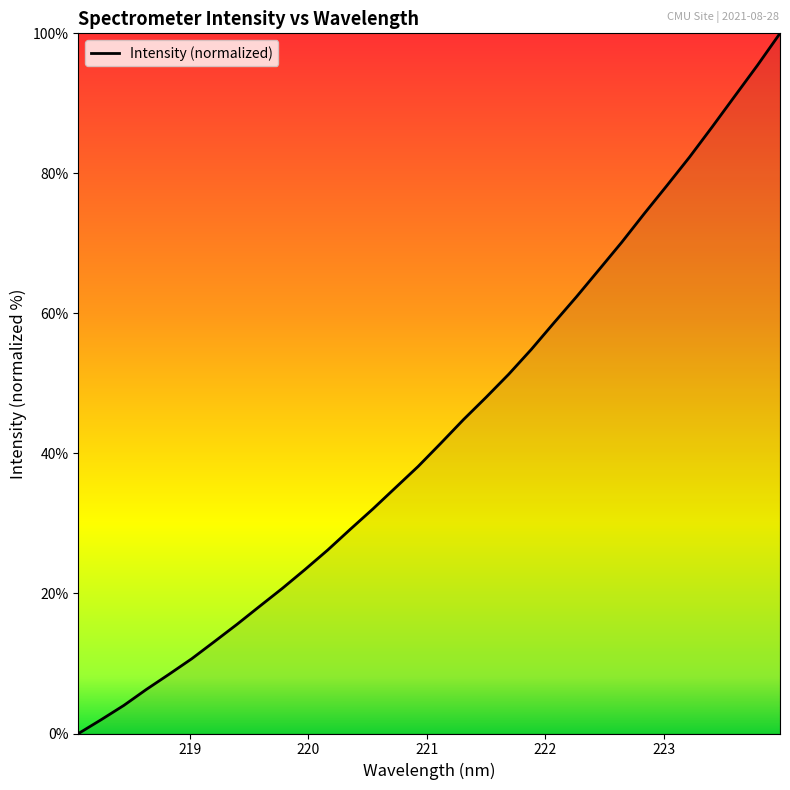

How many lines are shown in the chart?

1